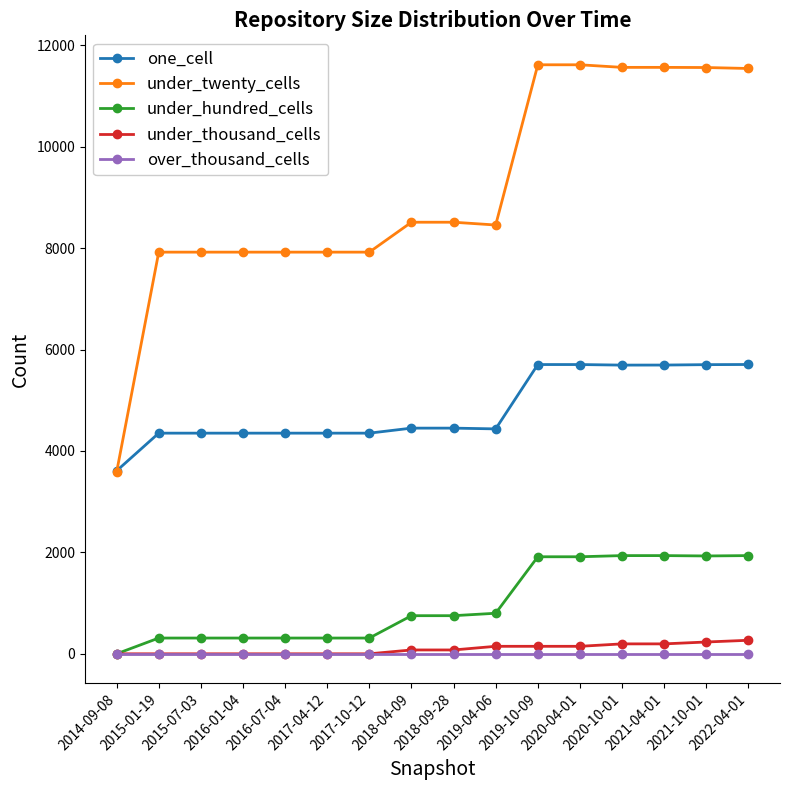

What is the sum of all under_hundred_cells values?

15739